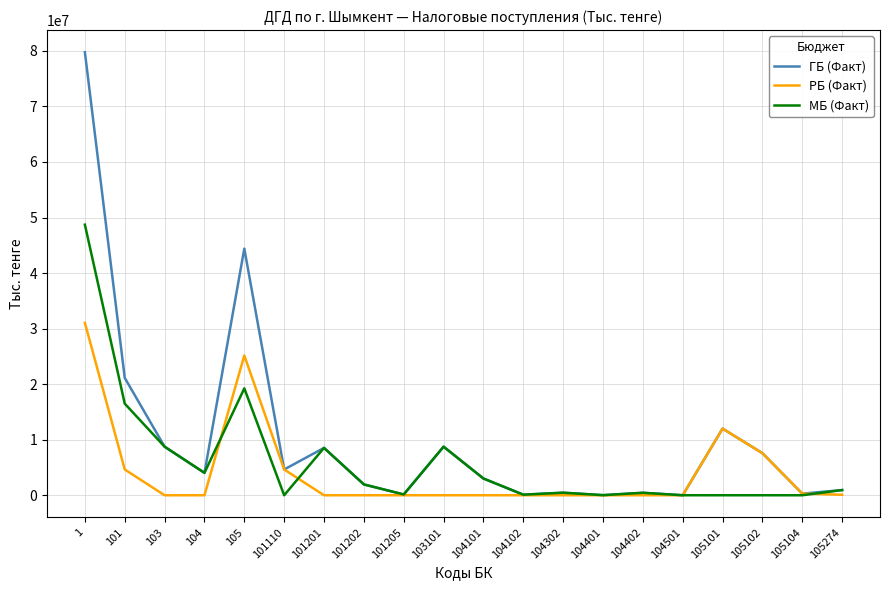

The value of ГБ (Факт) at 101 is 21131572. True or false?

True